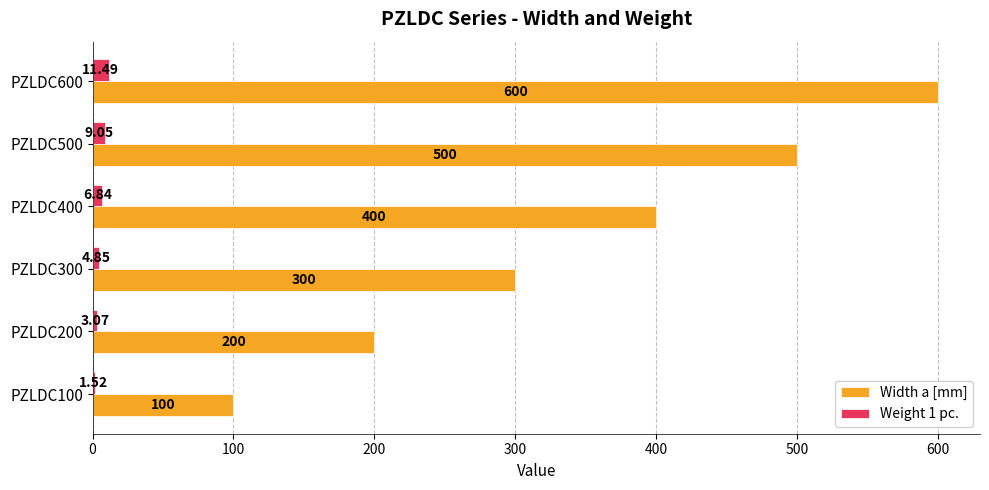

At which category is the sum across all series the highest?

PZLDC600